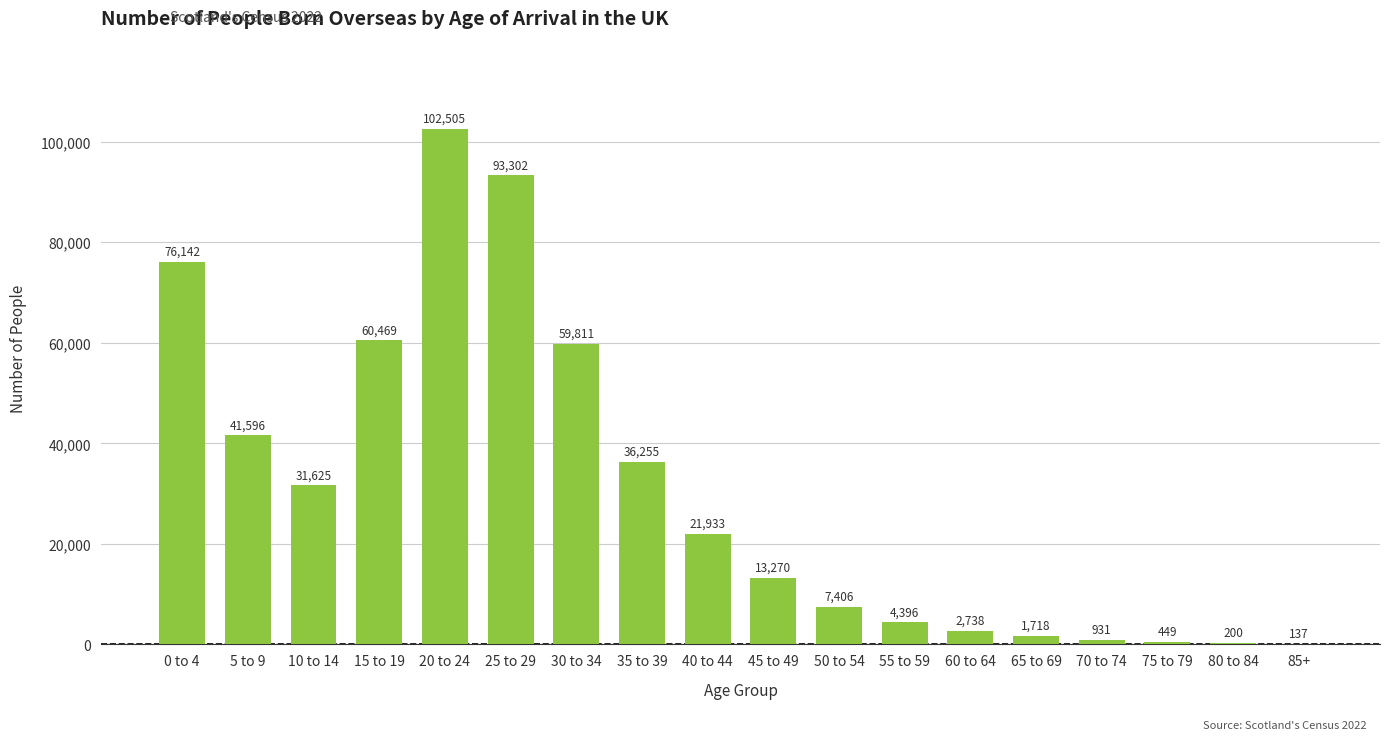

Reading right to left, what are all the values shown in this chart?

137	200	449	931	1718	2738	4396	7406	13270	21933	36255	59811	93302	102505	60469	31625	41596	76142